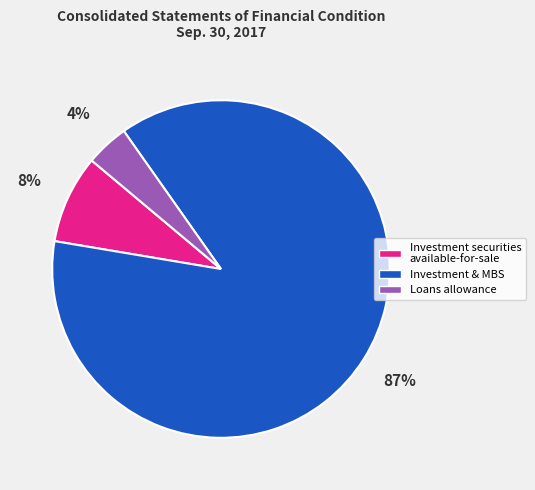

Rank the categories by value from highest to lowest.

Investment & MBS, Investment securities available-for-sale, Loans allowance